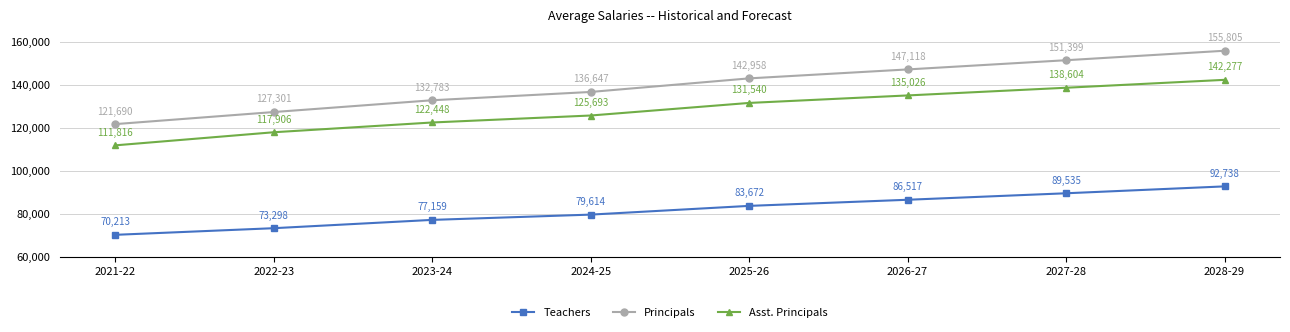

Rank the series by their average value, from lowest to highest.

Teachers, Asst. Principals, Principals